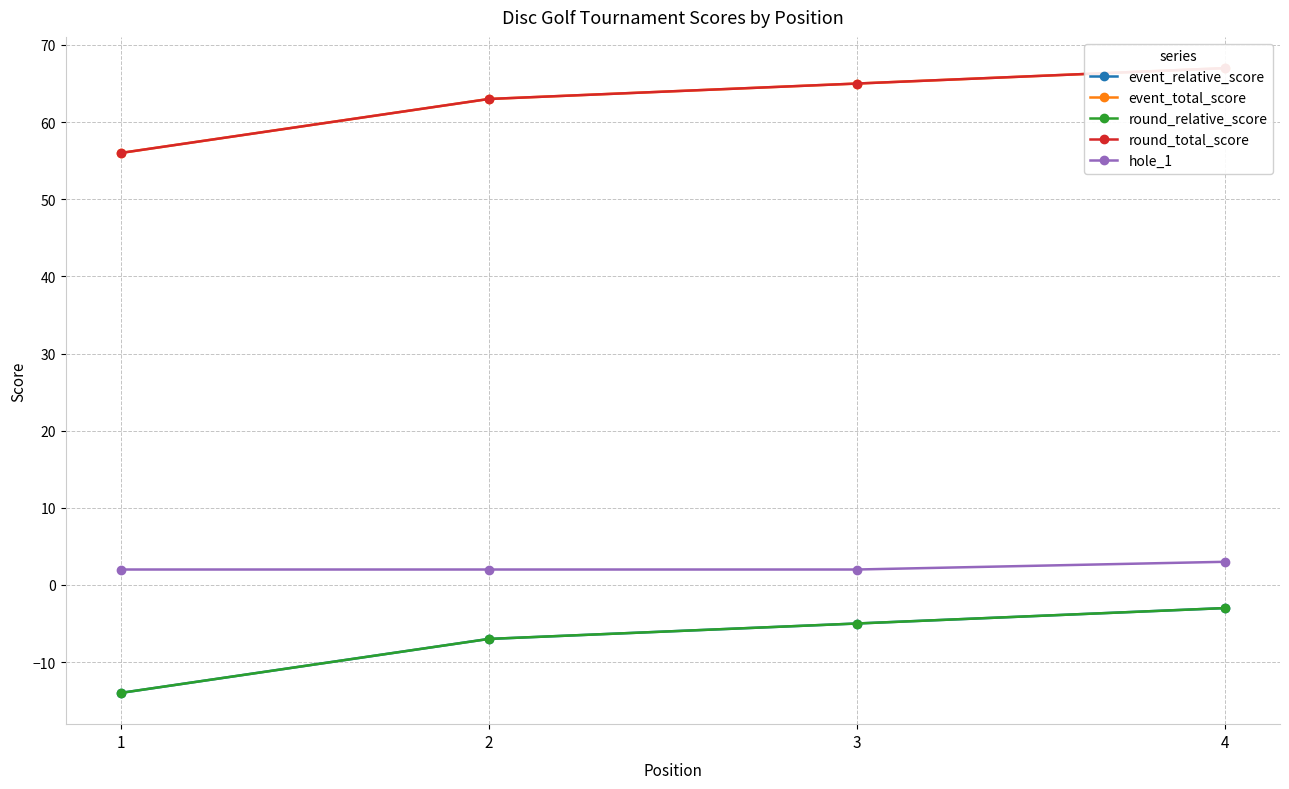

Which category has the lowest value in the round_total_score series?

1